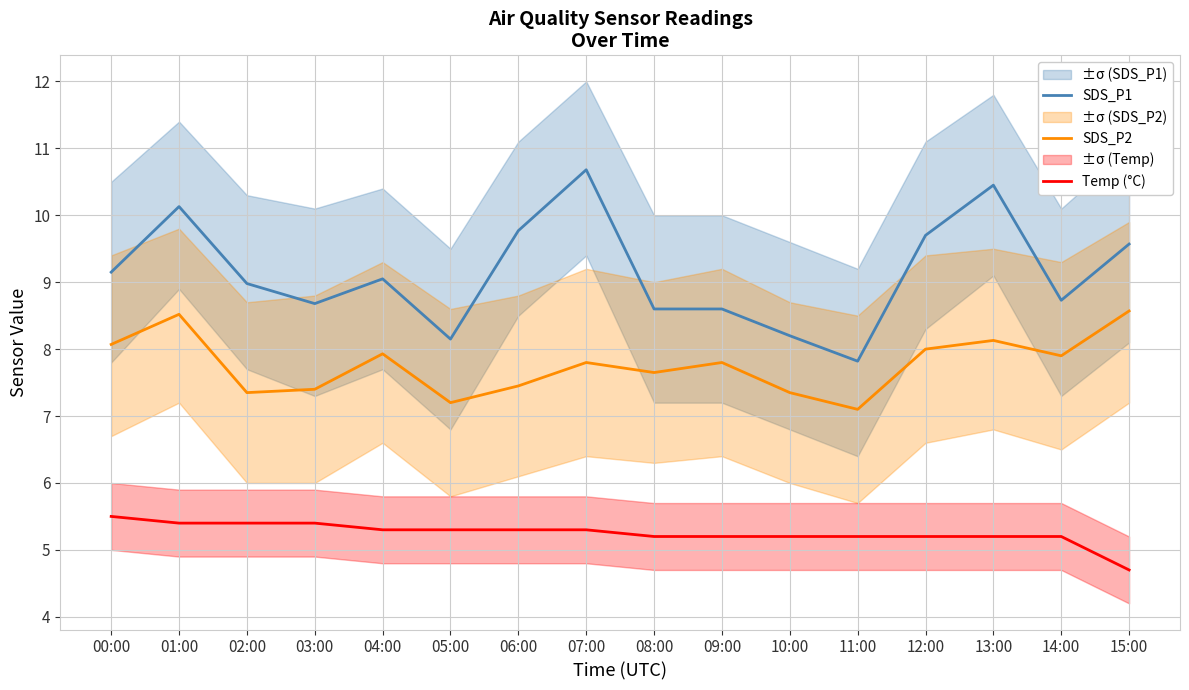

Reading left to right, what are all the values shown in this chart?

SDS_P1: 00:00=9.2	01:00=10.1	02:00=9.0	03:00=8.7	04:00=9.1	05:00=8.2	06:00=9.8	07:00=10.7	08:00=8.6	09:00=8.6	10:00=8.2	11:00=7.8	12:00=9.7	13:00=10.4	14:00=8.7	15:00=9.6
SDS_P2: 00:00=8.1	01:00=8.5	02:00=7.3	03:00=7.4	04:00=7.9	05:00=7.2	06:00=7.5	07:00=7.8	08:00=7.7	09:00=7.8	10:00=7.3	11:00=7.1	12:00=8.0	13:00=8.1	14:00=7.9	15:00=8.6
Temp (°C): 00:00=5.5	01:00=5.4	02:00=5.4	03:00=5.4	04:00=5.3	05:00=5.3	06:00=5.3	07:00=5.3	08:00=5.2	09:00=5.2	10:00=5.2	11:00=5.2	12:00=5.2	13:00=5.2	14:00=5.2	15:00=4.7